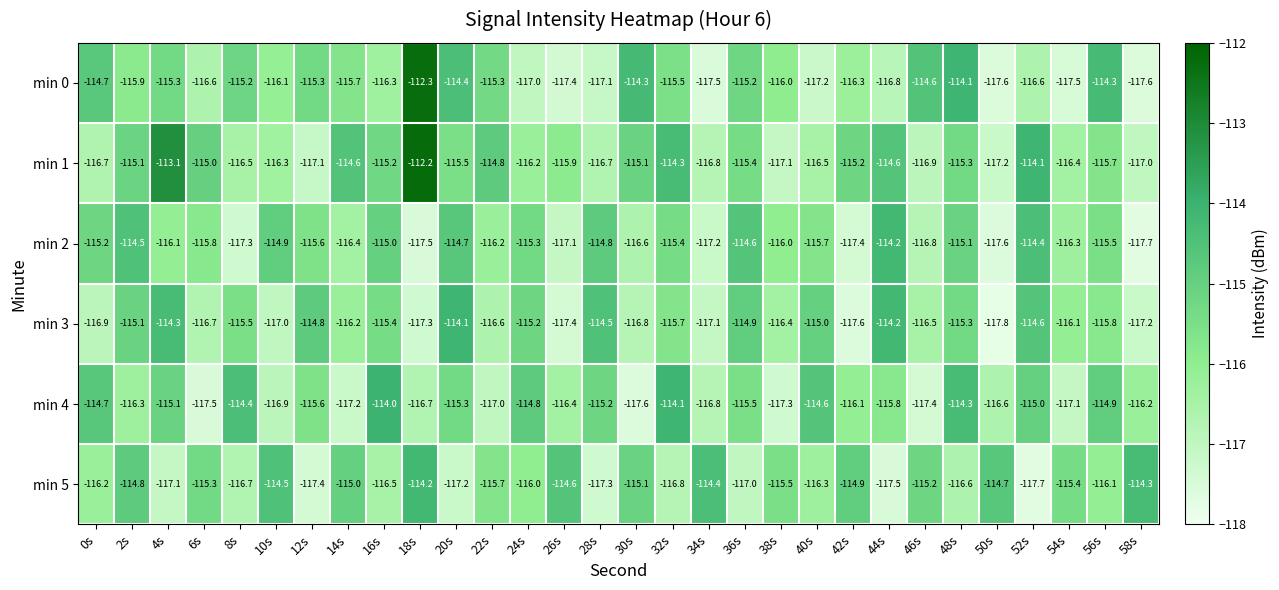

What is the total value across all series at 46s?

-697.4